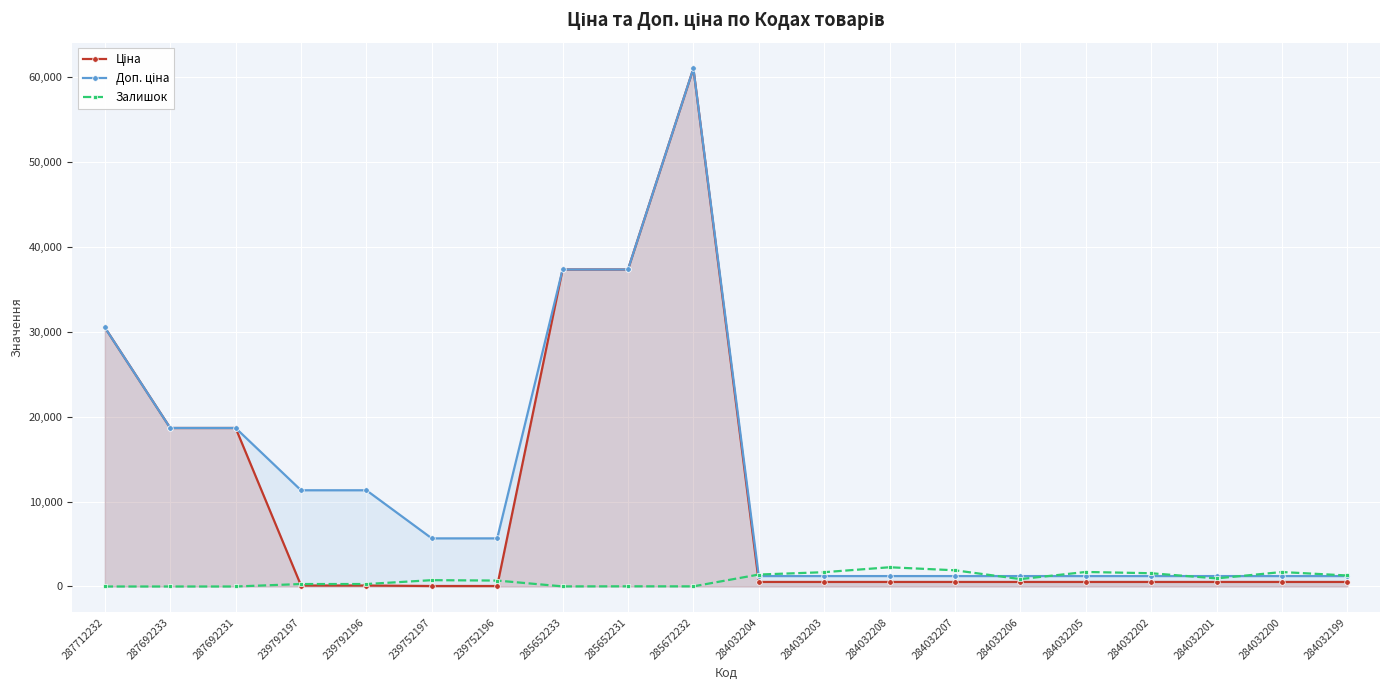

What are all the series names shown in the legend?

Ціна, Доп. ціна, Залишок